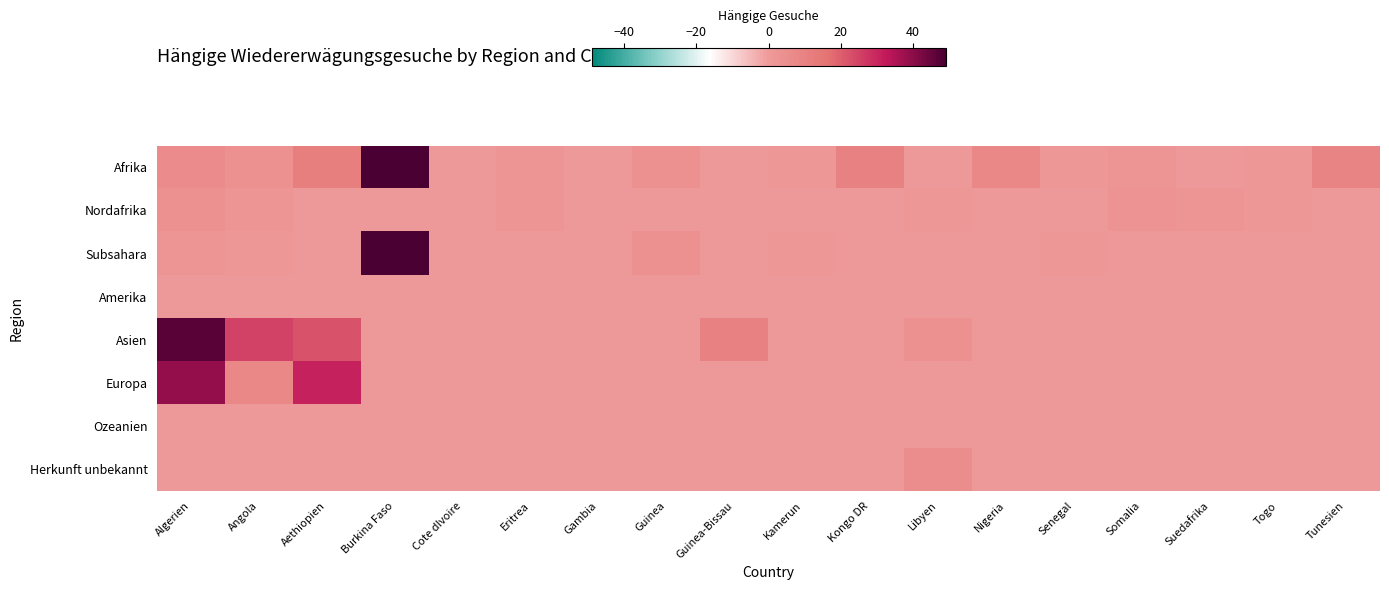

Rank the series at Guinea from highest to lowest value.

Afrika, Subsahara, Nordafrika, Amerika, Asien, Europa, Ozeanien, Herkunft unbekannt